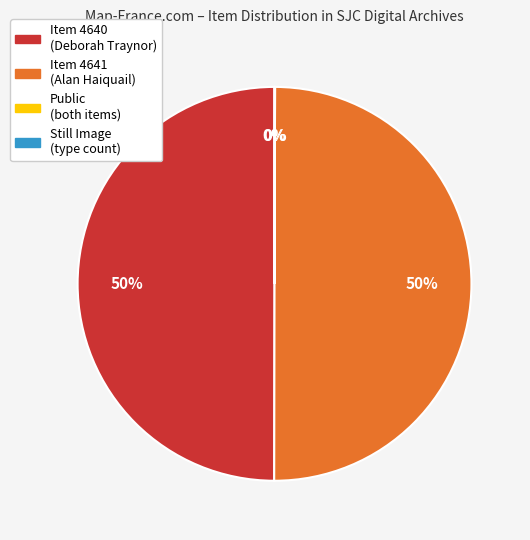

To the nearest percent, what is the difference between the largest and smallest slice percentages?

50%